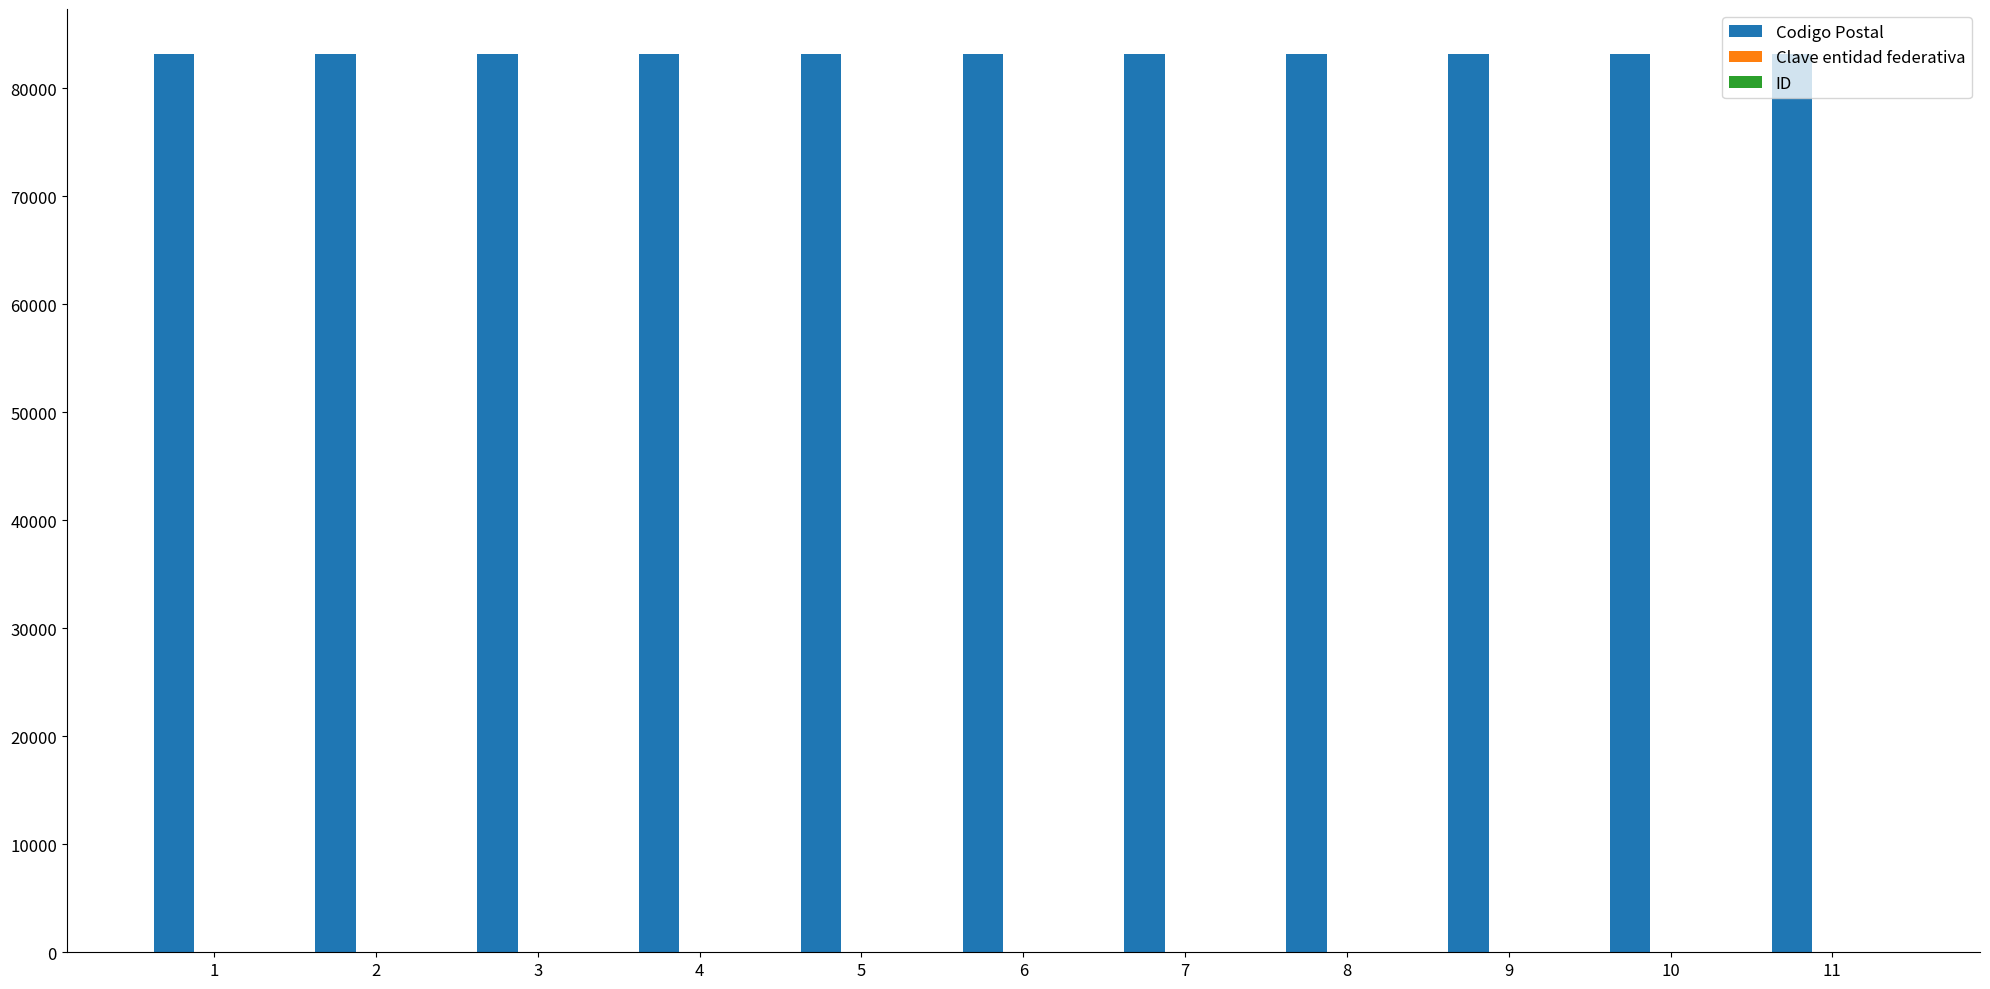

What is the highest value of the Codigo Postal series?

83190